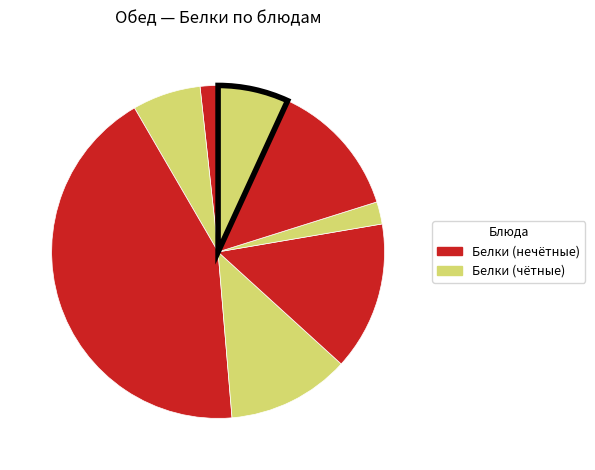

Rank the categories by value from highest to lowest.

2 блюдо (рыбная), гарнир (рис), хлеб пшеничный, гарнир (рагу), хлеб ржано-пшеничный, 1 блюдо, напиток, закуска